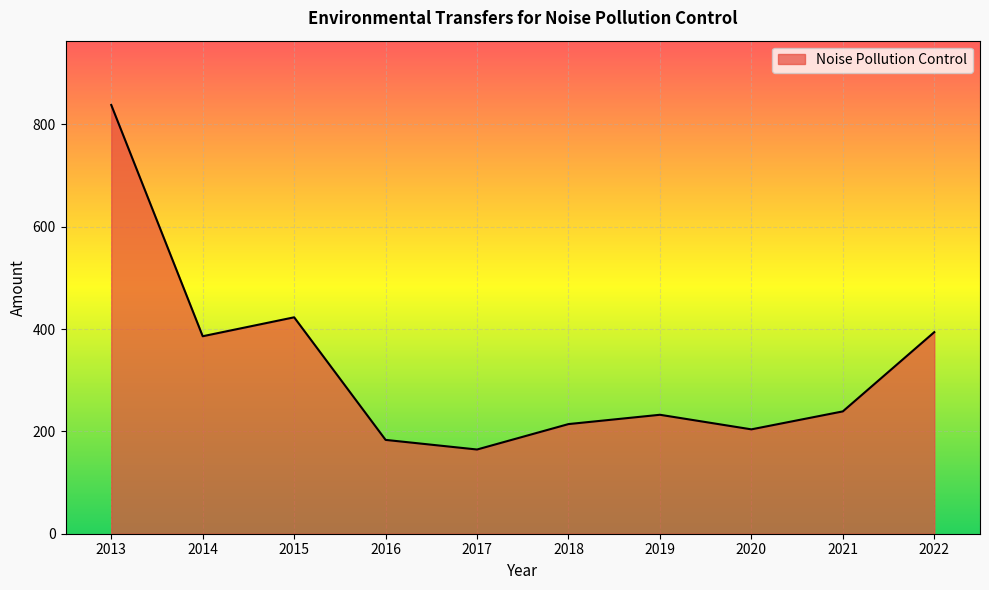

At which label is the value closest to 501?

2015